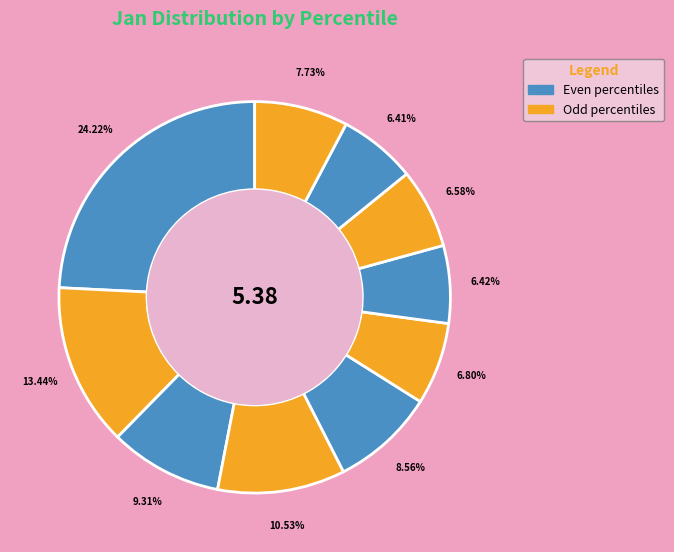

To the nearest percent, what is the average slice percentage?

10%